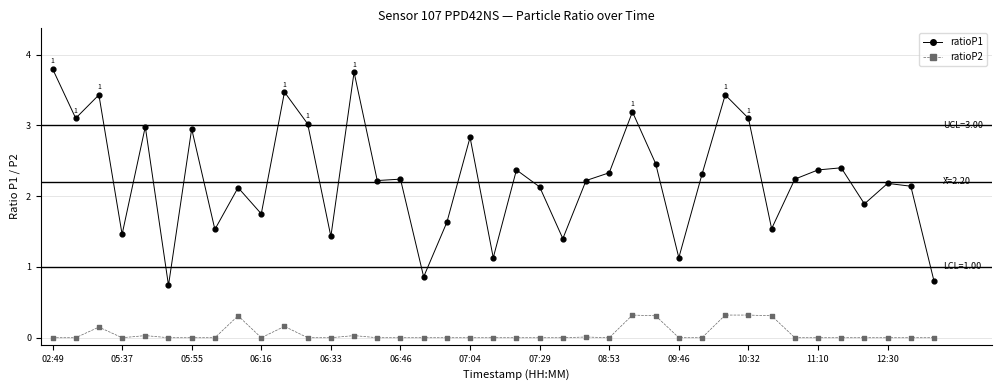

Which series has the largest range (max minus min)?

ratioP1